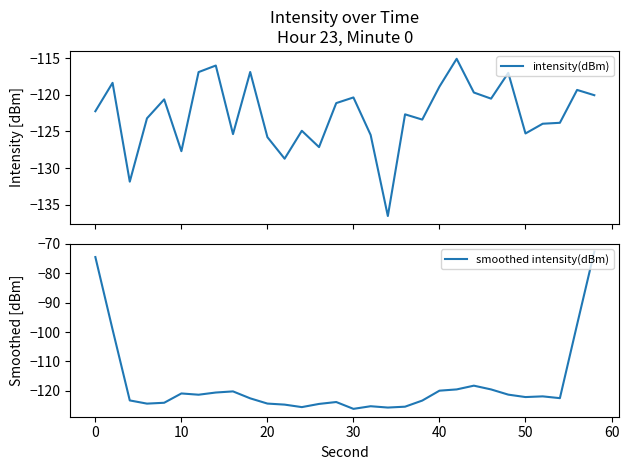

What is the minimum value for smoothed intensity(dBm)?

-126.1